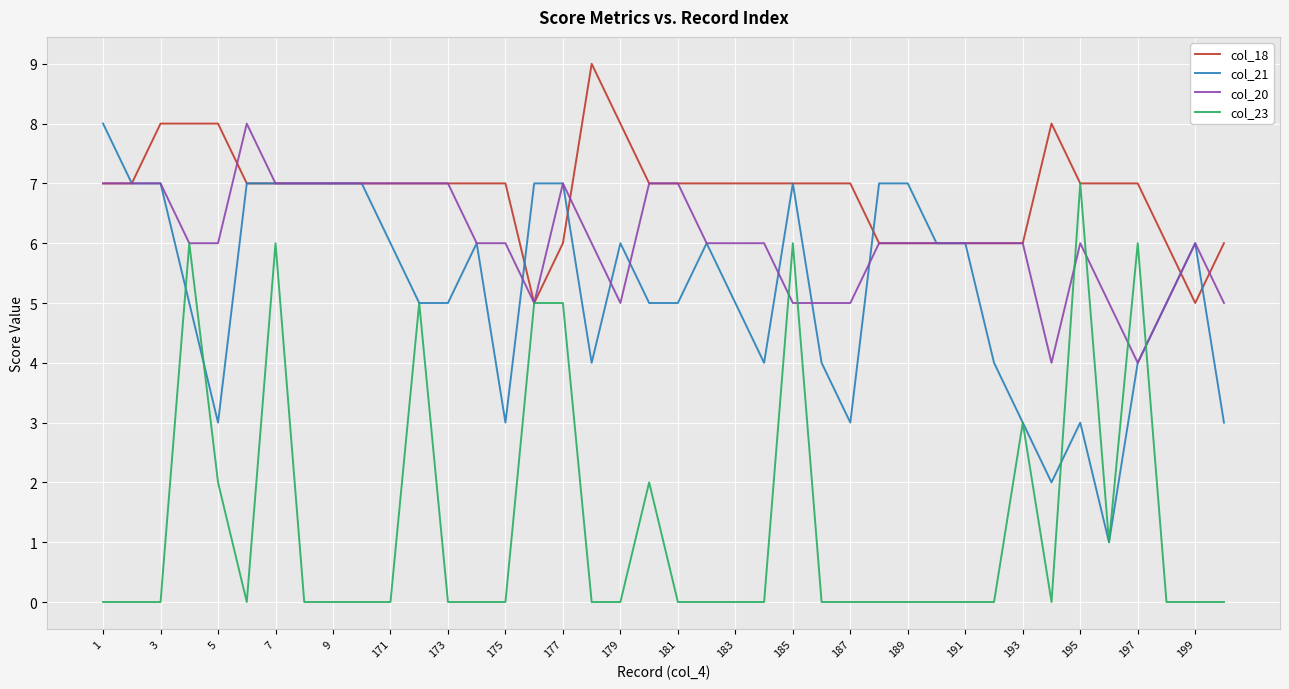

What is the difference between the second highest and second lowest values in the col_18 series?

3